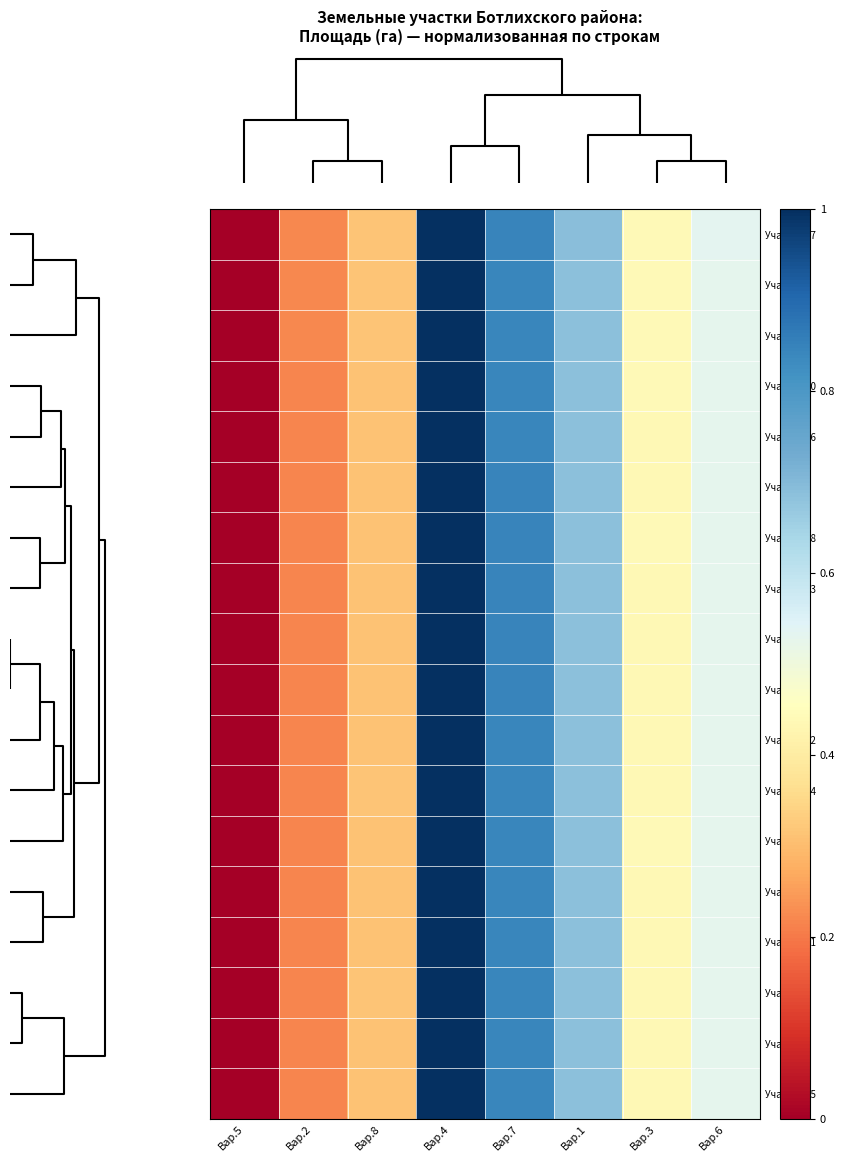

Reading left to right, transcribe all the data shown in this chart.

Участок 17: Вар.5=0.0	Вар.2=0.2	Вар.8=0.3	Вар.4=1.0	Вар.7=0.8	Вар.1=0.7	Вар.3=0.4	Вар.6=0.5
Участок 6: Вар.5=0.0	Вар.2=0.2	Вар.8=0.3	Вар.4=1.0	Вар.7=0.8	Вар.1=0.7	Вар.3=0.4	Вар.6=0.5
Участок 8: Вар.5=0.0	Вар.2=0.2	Вар.8=0.3	Вар.4=1.0	Вар.7=0.8	Вар.1=0.7	Вар.3=0.4	Вар.6=0.5
Участок 10: Вар.5=0.0	Вар.2=0.2	Вар.8=0.3	Вар.4=1.0	Вар.7=0.8	Вар.1=0.7	Вар.3=0.4	Вар.6=0.5
Участок 16: Вар.5=0.0	Вар.2=0.2	Вар.8=0.3	Вар.4=1.0	Вар.7=0.8	Вар.1=0.7	Вар.3=0.4	Вар.6=0.5
Участок 2: Вар.5=0.0	Вар.2=0.2	Вар.8=0.3	Вар.4=1.0	Вар.7=0.8	Вар.1=0.7	Вар.3=0.4	Вар.6=0.5
Участок 18: Вар.5=0.0	Вар.2=0.2	Вар.8=0.3	Вар.4=1.0	Вар.7=0.8	Вар.1=0.7	Вар.3=0.4	Вар.6=0.5
Участок 13: Вар.5=0.0	Вар.2=0.2	Вар.8=0.3	Вар.4=1.0	Вар.7=0.8	Вар.1=0.7	Вар.3=0.4	Вар.6=0.5
Участок 1: Вар.5=0.0	Вар.2=0.2	Вар.8=0.3	Вар.4=1.0	Вар.7=0.8	Вар.1=0.7	Вар.3=0.4	Вар.6=0.5
Участок 7: Вар.5=0.0	Вар.2=0.2	Вар.8=0.3	Вар.4=1.0	Вар.7=0.8	Вар.1=0.7	Вар.3=0.4	Вар.6=0.5
Участок 12: Вар.5=0.0	Вар.2=0.2	Вар.8=0.3	Вар.4=1.0	Вар.7=0.8	Вар.1=0.7	Вар.3=0.4	Вар.6=0.5
Участок 14: Вар.5=0.0	Вар.2=0.2	Вар.8=0.3	Вар.4=1.0	Вар.7=0.8	Вар.1=0.7	Вар.3=0.4	Вар.6=0.5
Участок 9: Вар.5=0.0	Вар.2=0.2	Вар.8=0.3	Вар.4=1.0	Вар.7=0.8	Вар.1=0.7	Вар.3=0.4	Вар.6=0.5
Участок 5: Вар.5=0.0	Вар.2=0.2	Вар.8=0.3	Вар.4=1.0	Вар.7=0.8	Вар.1=0.7	Вар.3=0.4	Вар.6=0.5
Участок 11: Вар.5=0.0	Вар.2=0.2	Вар.8=0.3	Вар.4=1.0	Вар.7=0.8	Вар.1=0.7	Вар.3=0.4	Вар.6=0.5
Участок 3: Вар.5=0.0	Вар.2=0.2	Вар.8=0.3	Вар.4=1.0	Вар.7=0.8	Вар.1=0.7	Вар.3=0.4	Вар.6=0.5
Участок 4: Вар.5=0.0	Вар.2=0.2	Вар.8=0.3	Вар.4=1.0	Вар.7=0.8	Вар.1=0.7	Вар.3=0.4	Вар.6=0.5
Участок 15: Вар.5=0.0	Вар.2=0.2	Вар.8=0.3	Вар.4=1.0	Вар.7=0.8	Вар.1=0.7	Вар.3=0.4	Вар.6=0.5